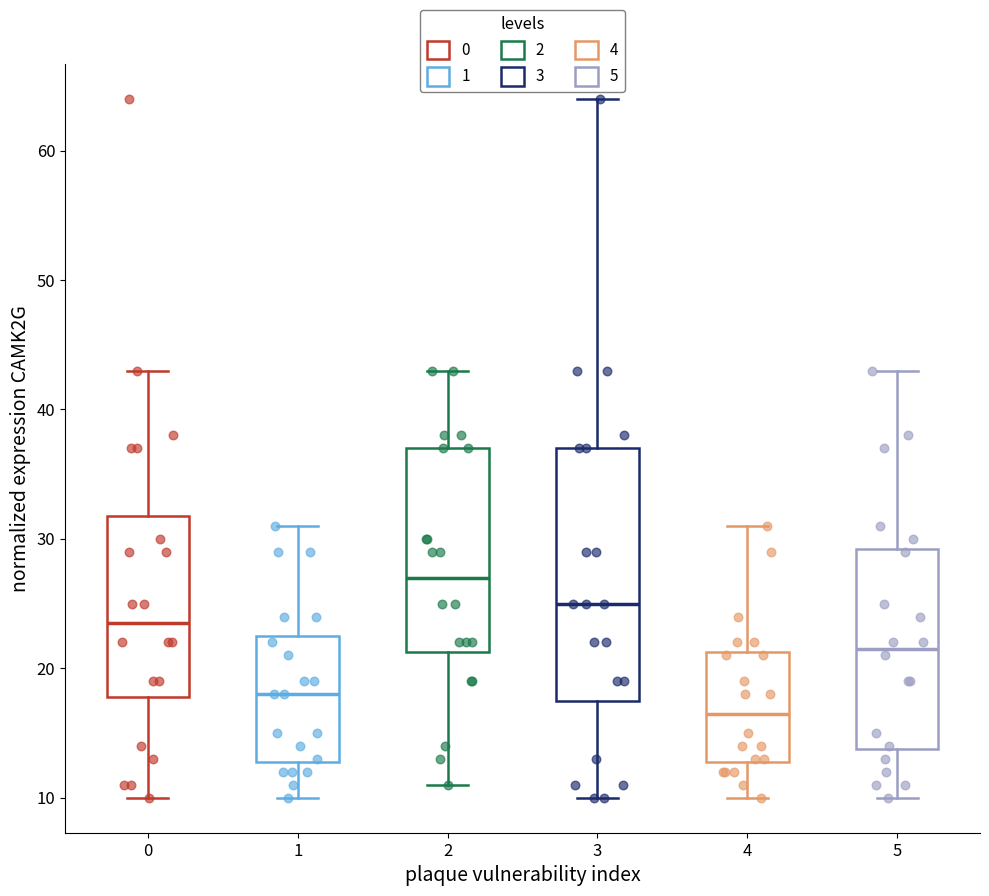

Reading left to right, transcribe this box plot: for each box, give where its median line is, the range the box spans, and where its two whiskers end, as read against the y-axis. The values are not printed on the chart, so give them approximately, as read against the axis.

0: median 24, box 18 to 32, whiskers 10 to 43
1: median 18, box 13 to 23, whiskers 10 to 31
2: median 27, box 21 to 37, whiskers 11 to 43
3: median 25, box 18 to 37, whiskers 10 to 64
4: median 17, box 13 to 21, whiskers 10 to 31
5: median 22, box 14 to 29, whiskers 10 to 43